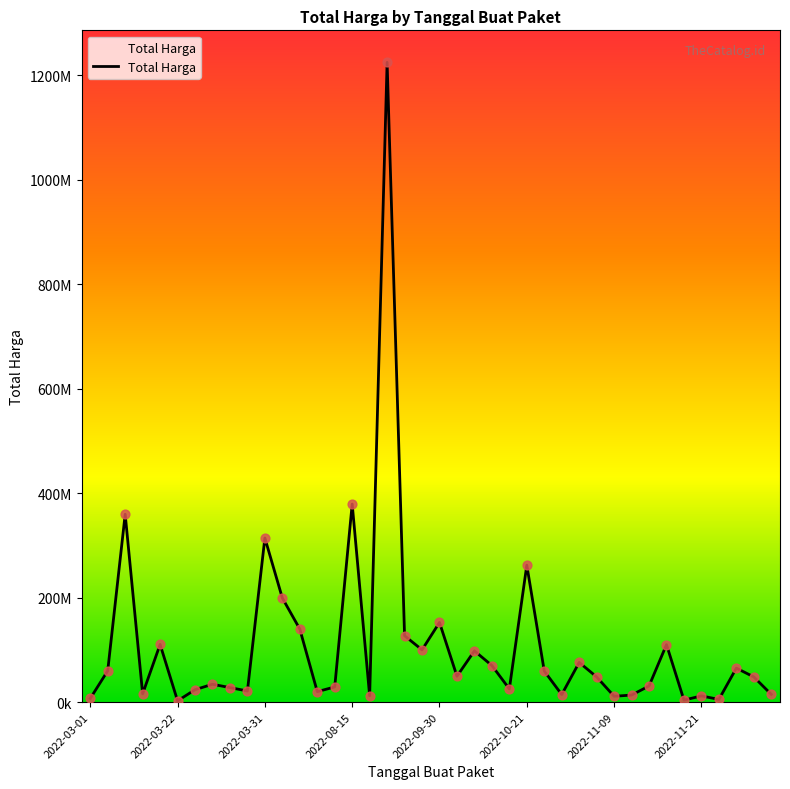

Does the chart have visible grid lines?

No